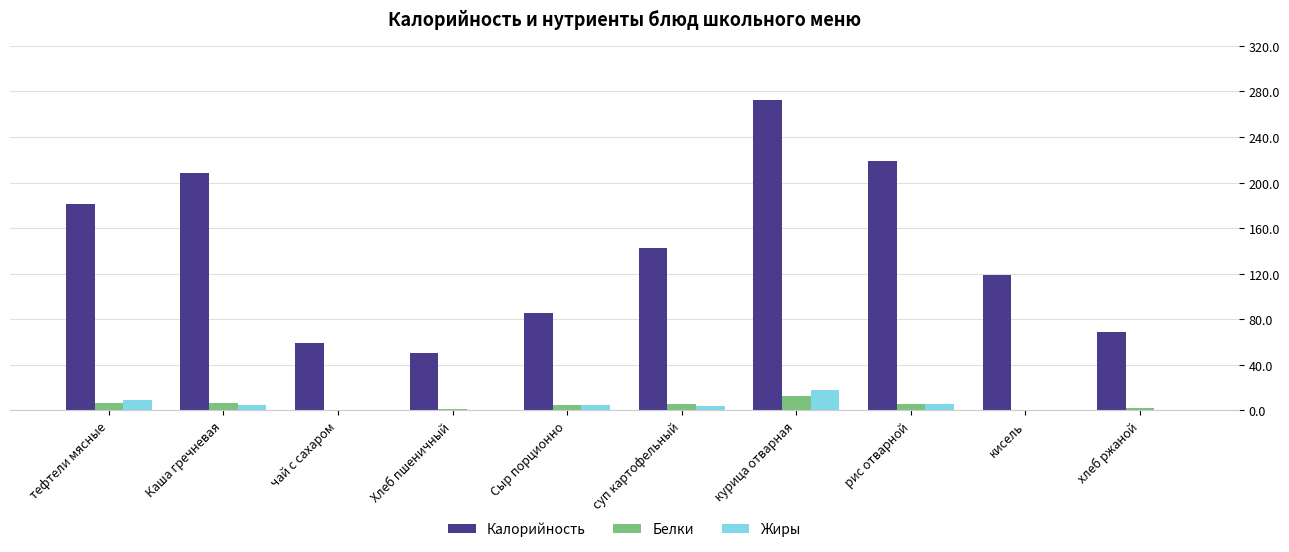

True or false: Жиры has a value of 9.5 at тефтели мясные.

True